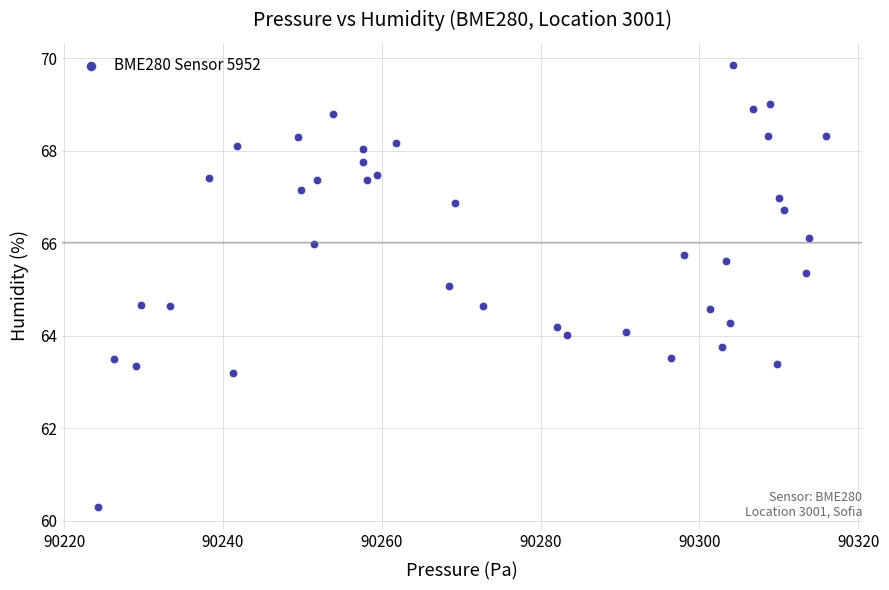

What is the range of X values (max minus min)?

91.7